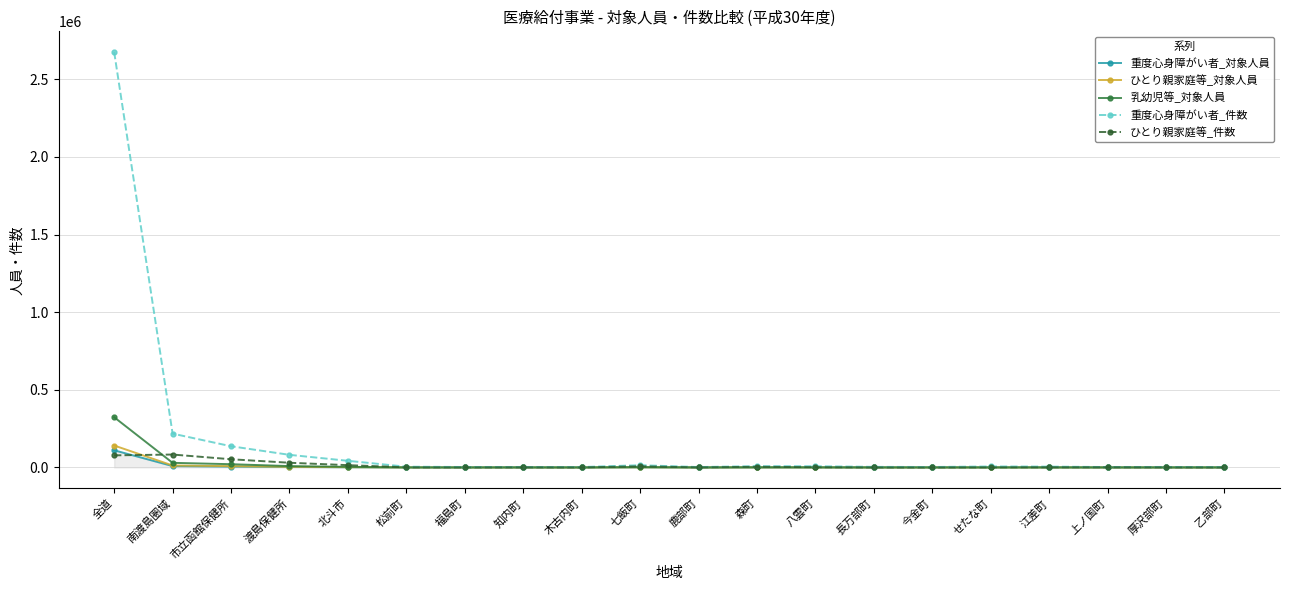

Between 全道 and 木古内町, which series saw the biggest shift?

重度心身障がい者_件数